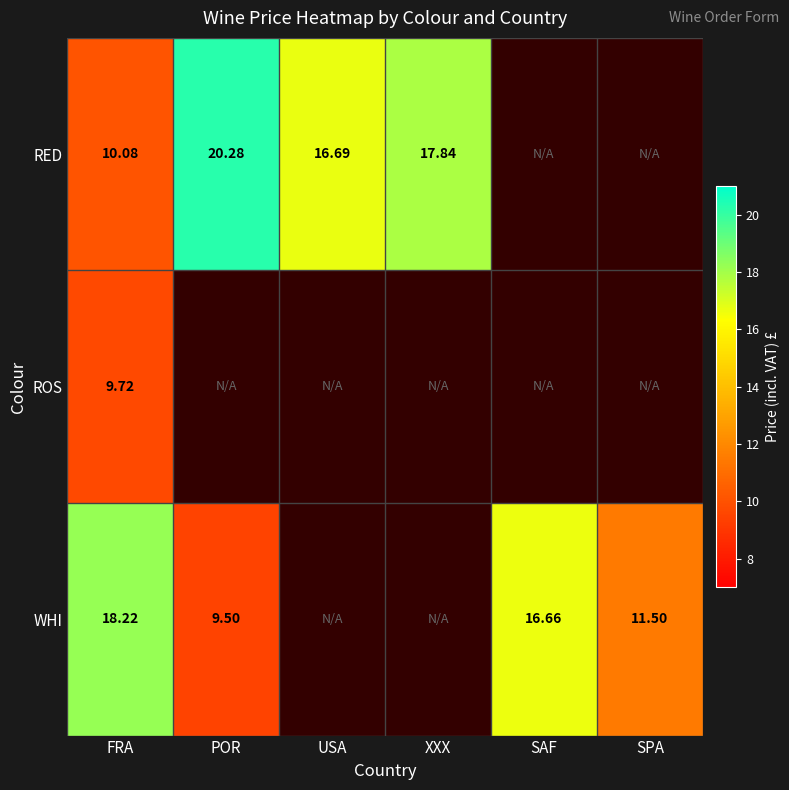

What is the smallest value displayed?

9.5